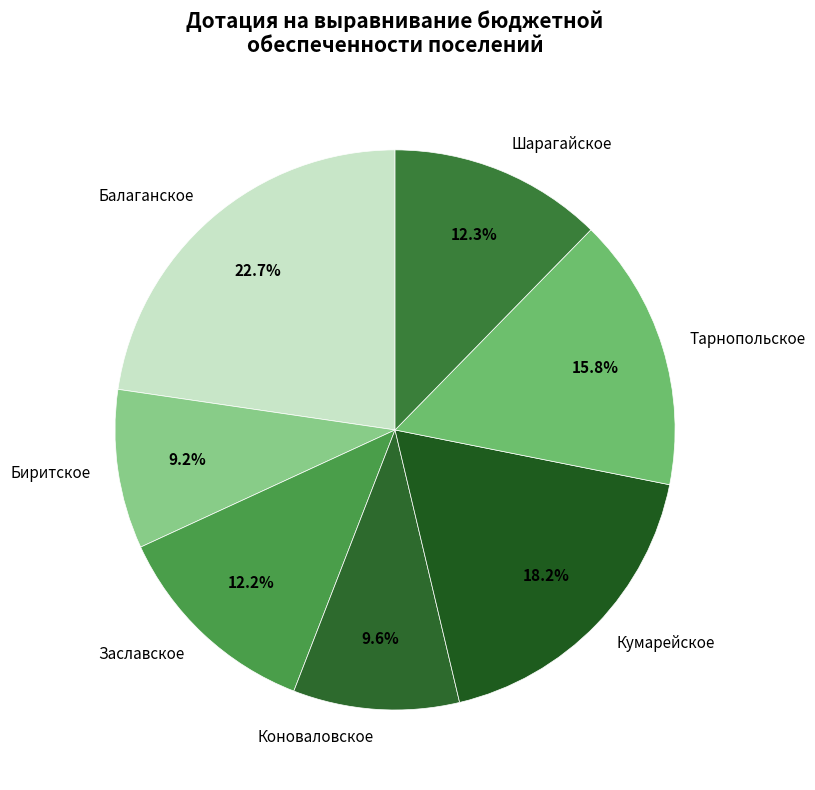

What is the largest slice in the pie chart?

Балаганское